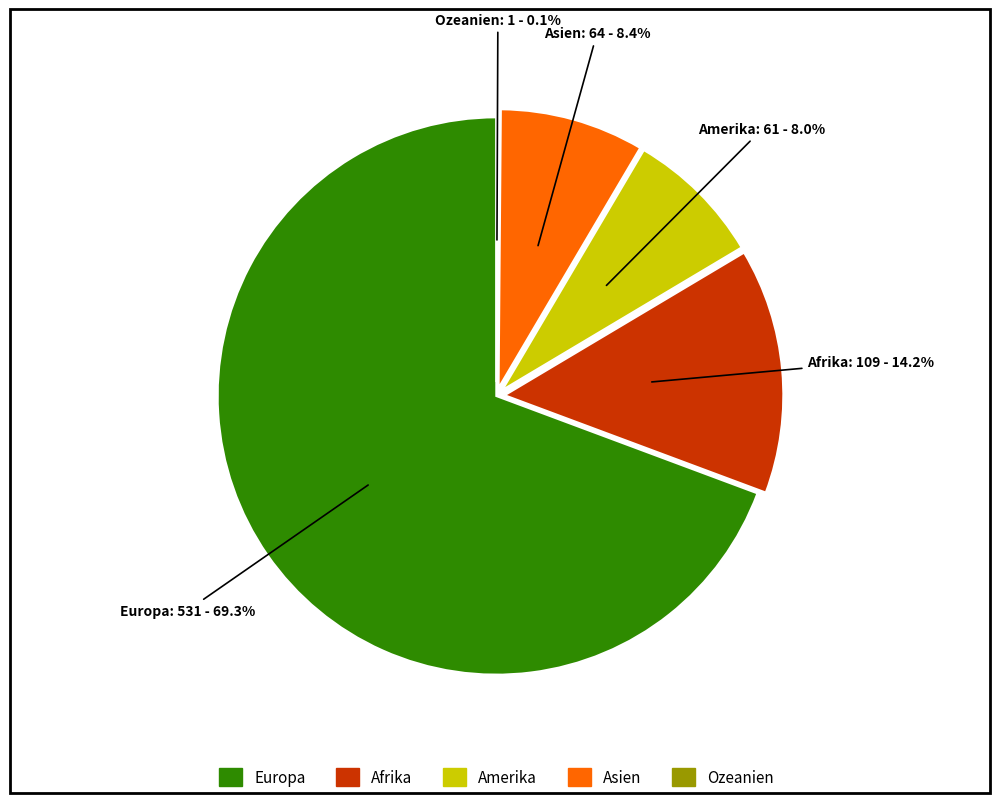

Approximately how many times larger is the value at Amerika compared to Asien?

1.0